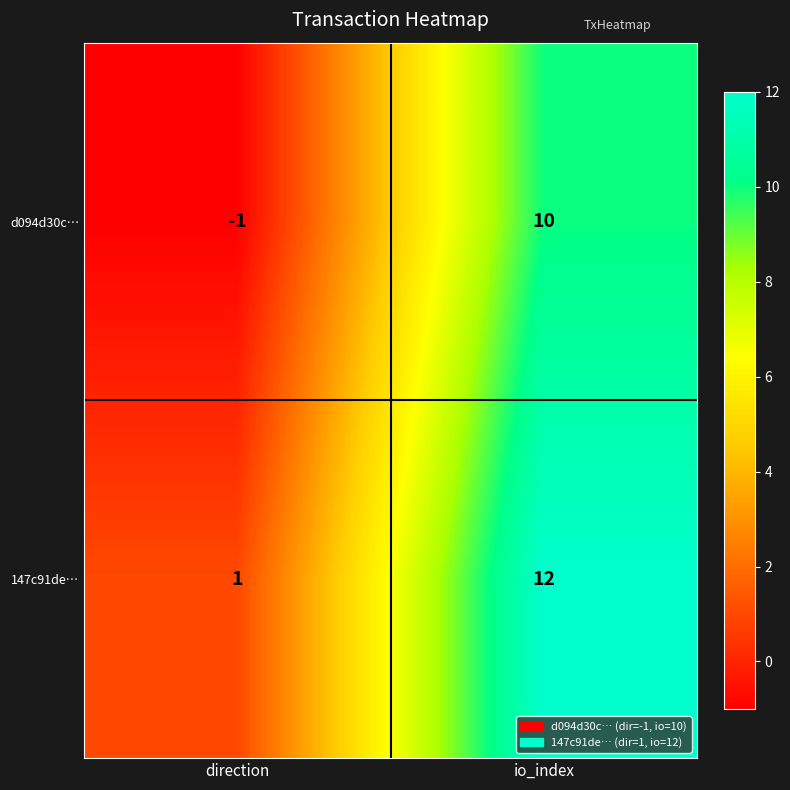

At io_index, list the series in order from smallest to largest.

d094d30c…, 147c91de…